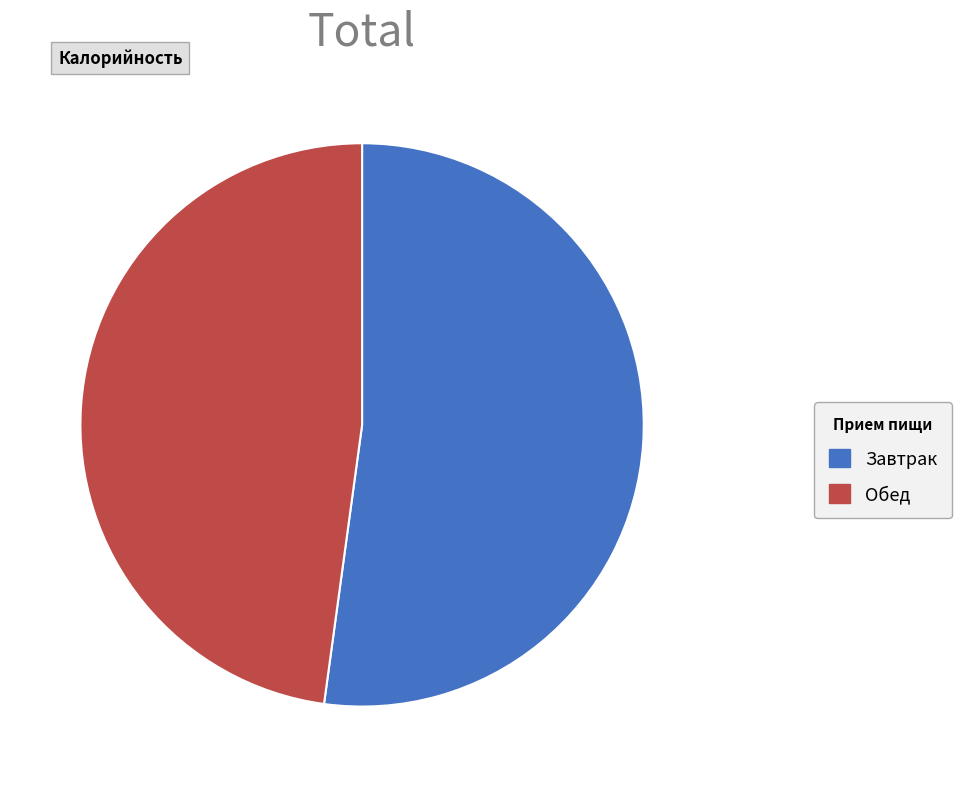

True or false: Обед accounts for 36% of the total.

False